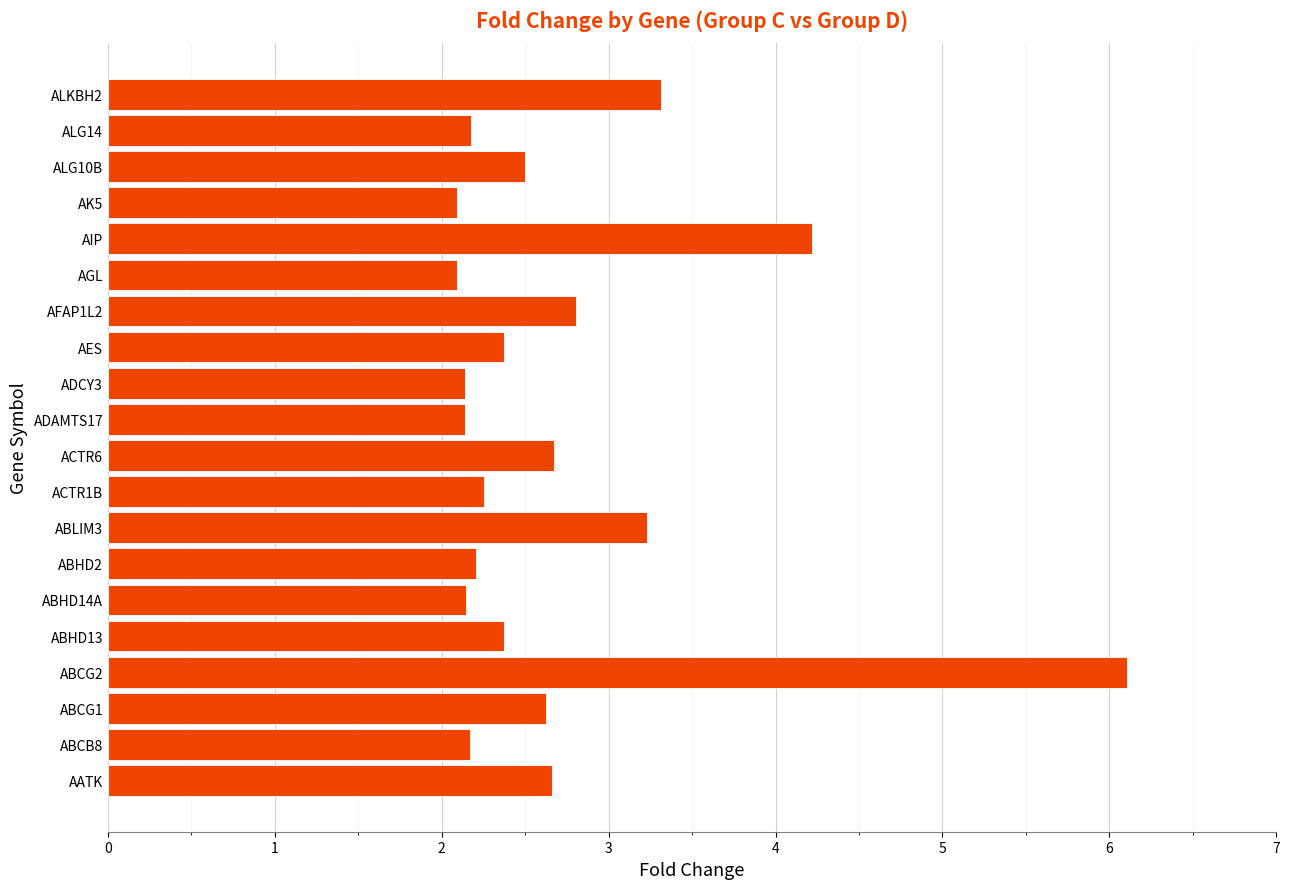

What is the greatest value displayed?

6.1